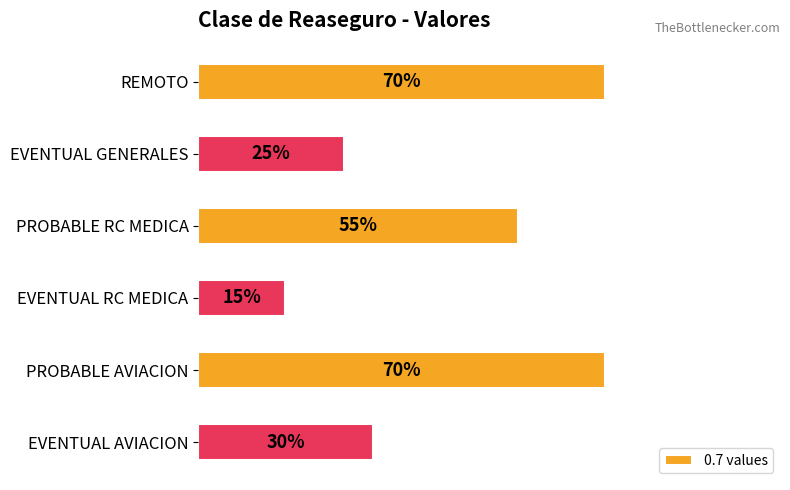

What is the sum of all values?

2.6